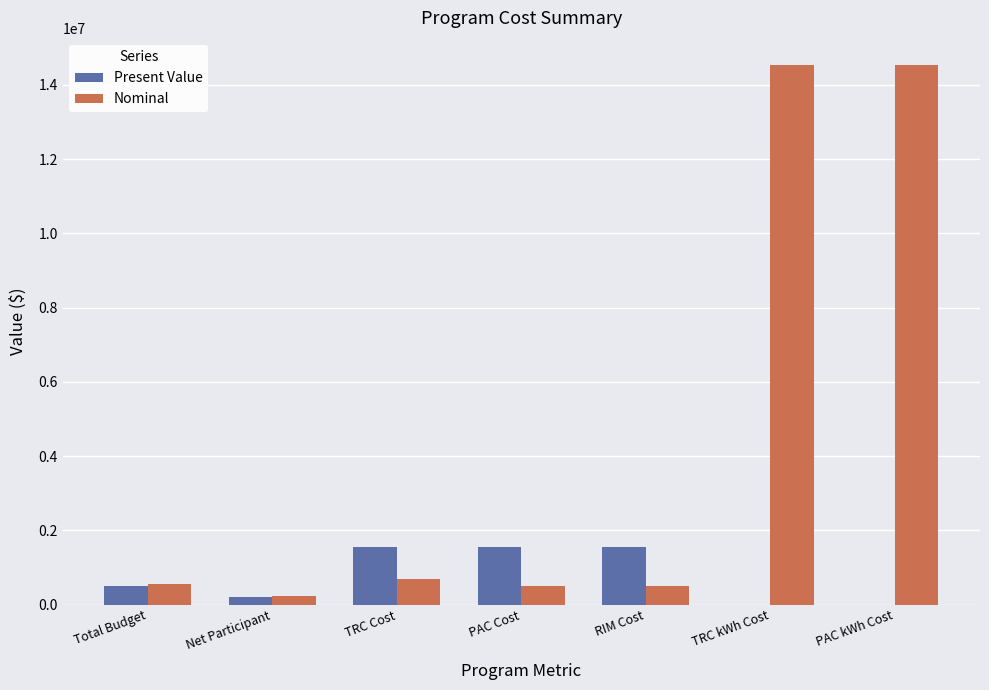

What is the sum of all Present Value values?

5334853.1